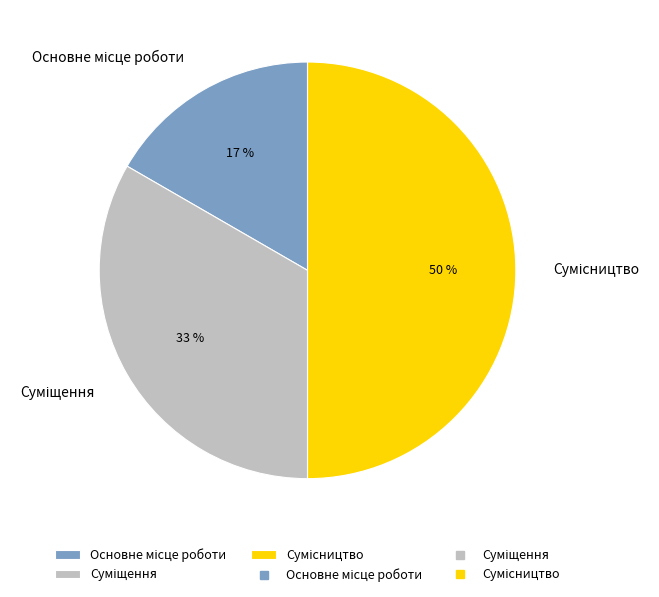

To the nearest percent, what is the difference between the largest and smallest slice percentages?

33%